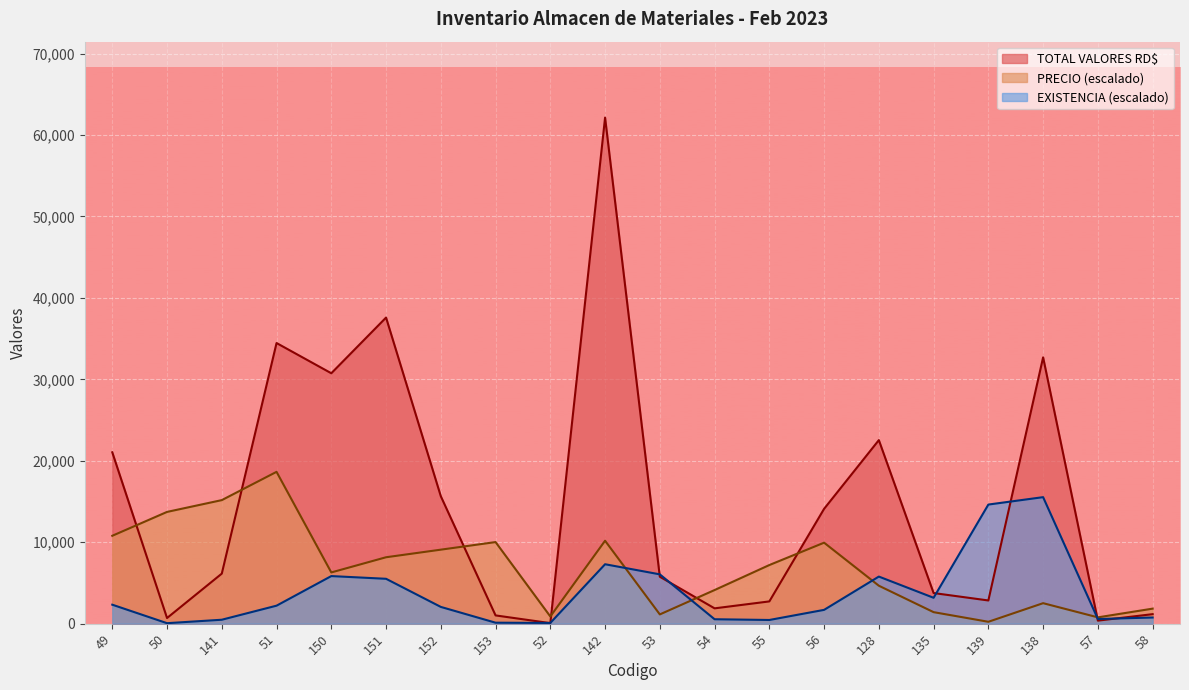

Which series ends up on top after the final intersection of EXISTENCIA and TOTAL VALORES RD$?

TOTAL VALORES RD$